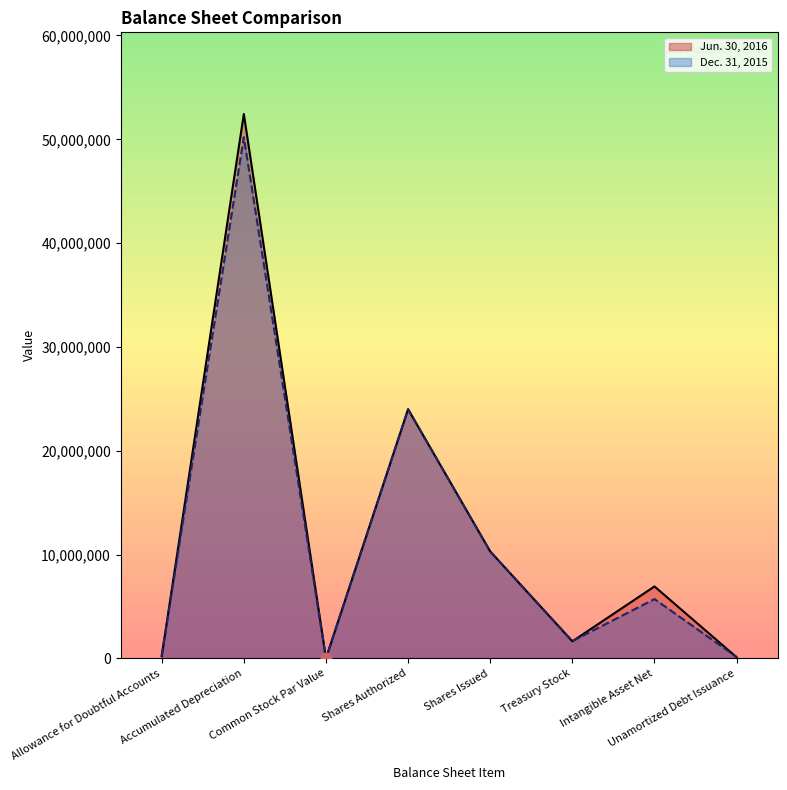

What are all the series names shown in the legend?

Jun. 30, 2016, Dec. 31, 2015